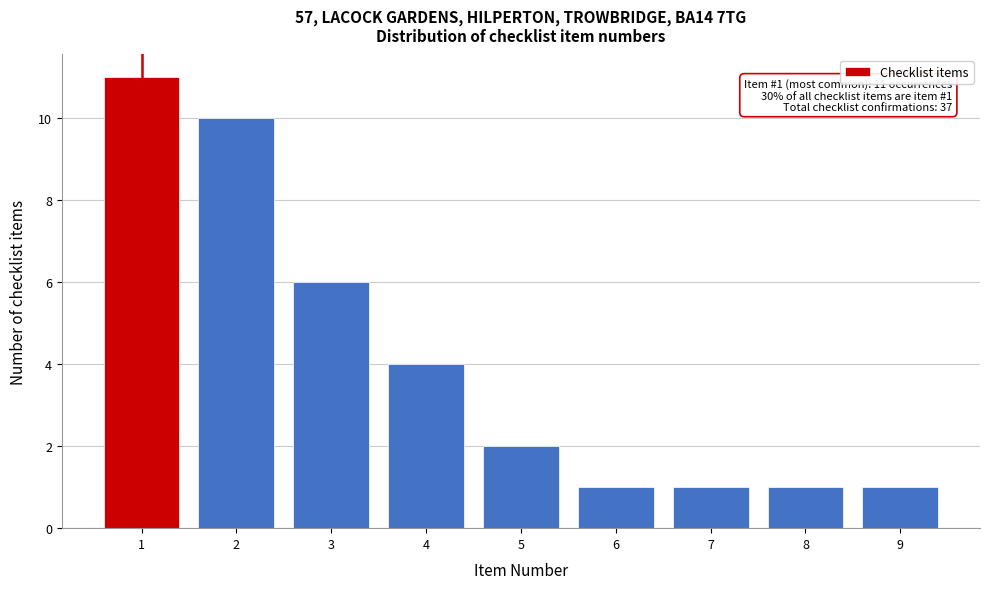

Over which range of the x-axis is the bar tallest?

0.5 to 1.5